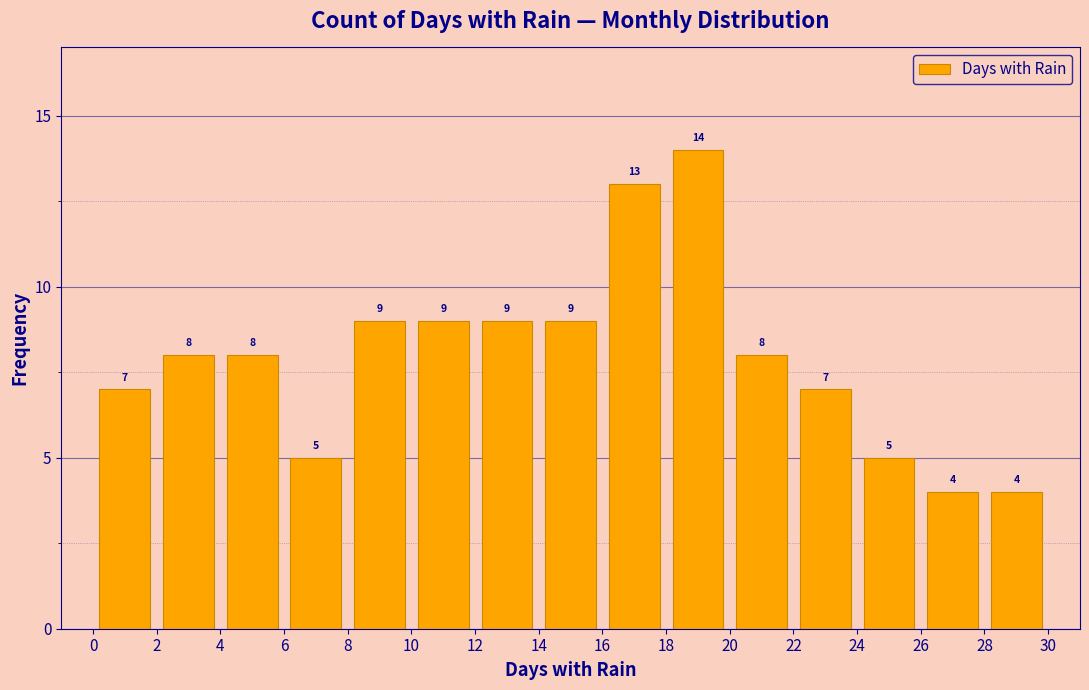

What is the height of the bar covering 24 to 26 on the x-axis?

5